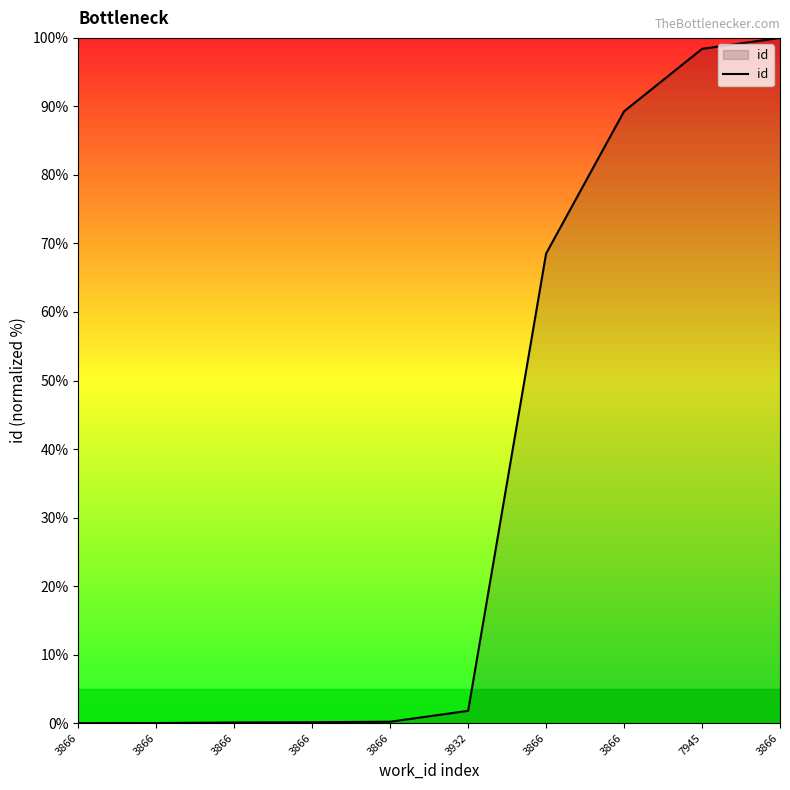

Is it true that the value at 3866 is 0.0?

False